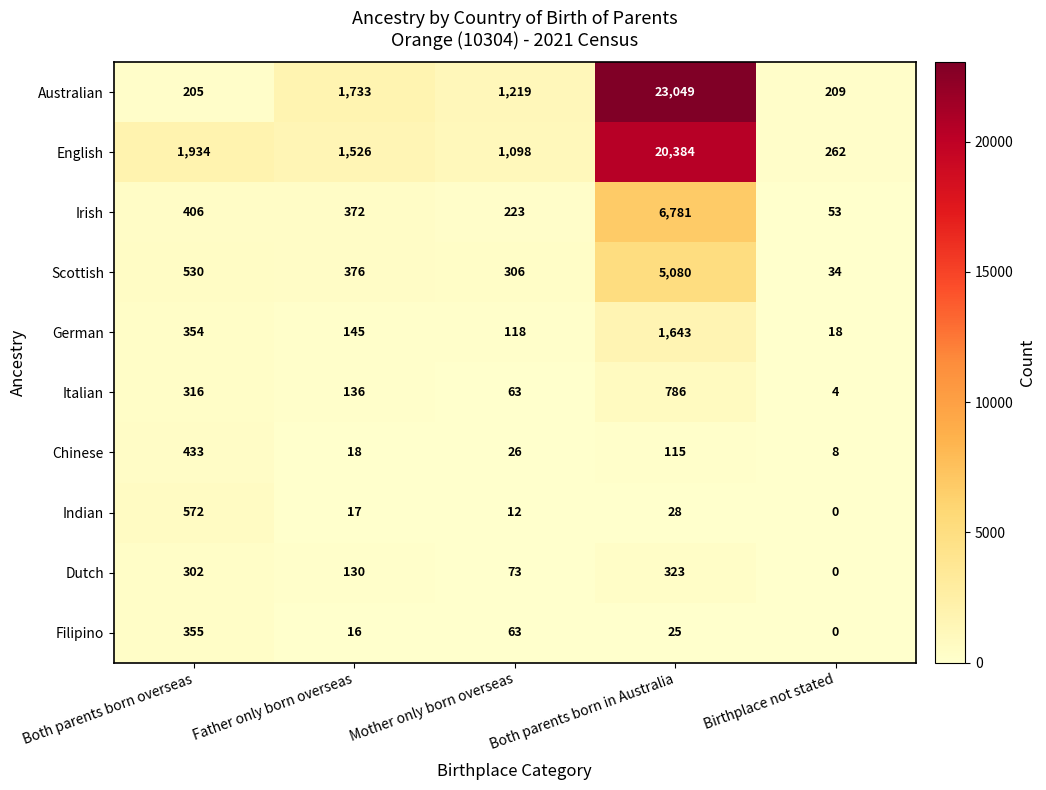

What is the average value of the Irish series?

1567